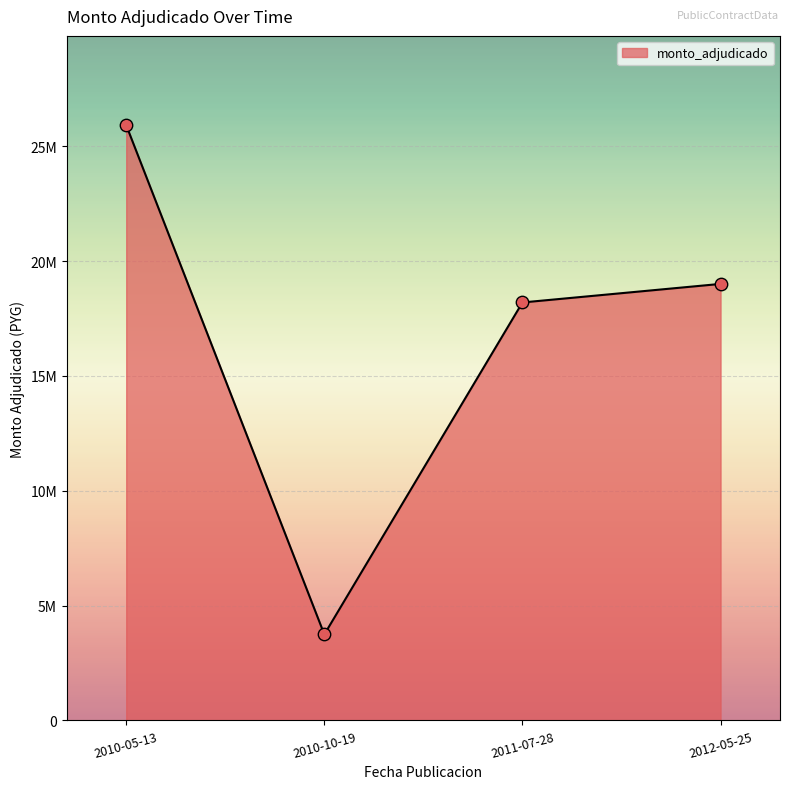

Which has a higher value, 2010-05-13 or 2011-07-28?

2010-05-13